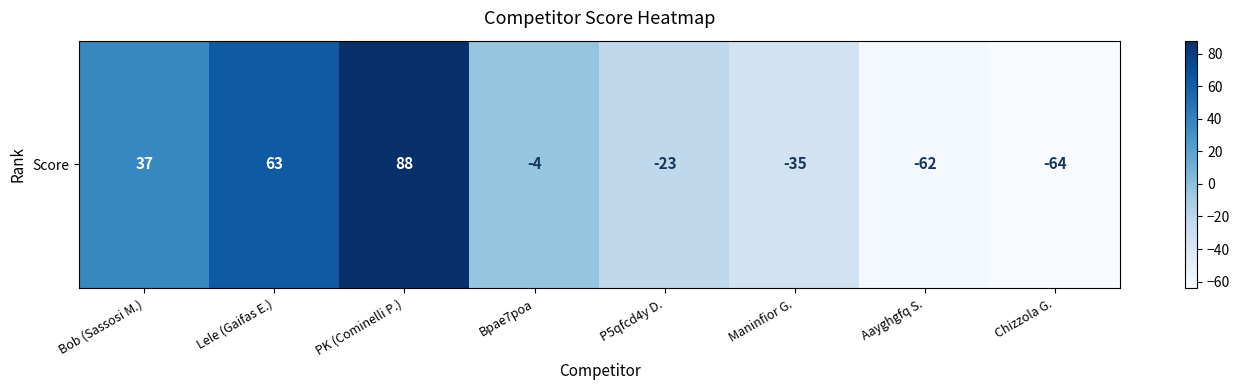

The value at PK (Cominelli P.) is 88. True or false?

True